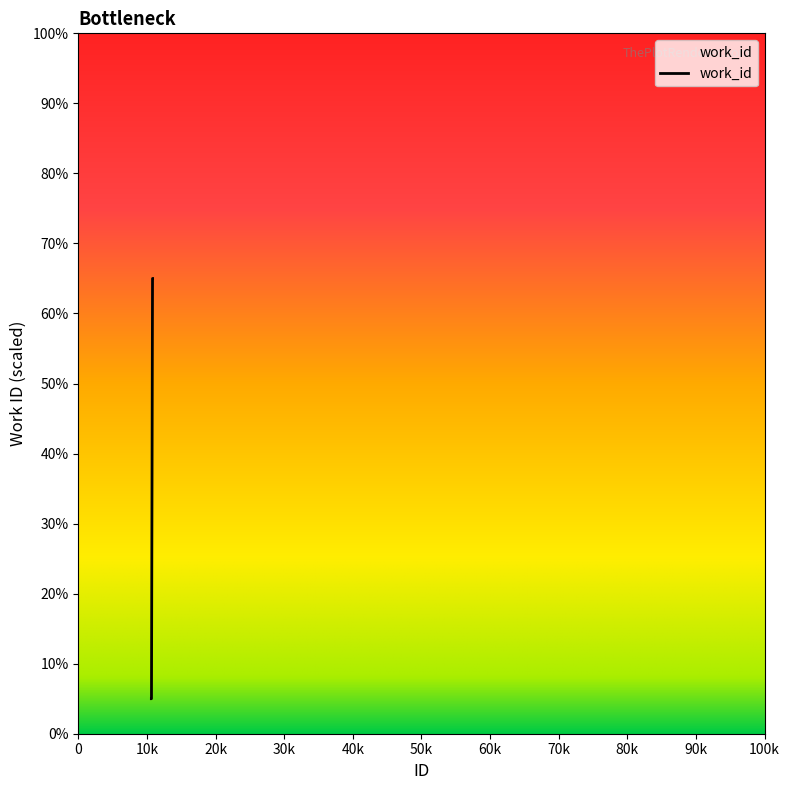

What is the maximum value shown in the chart?

65